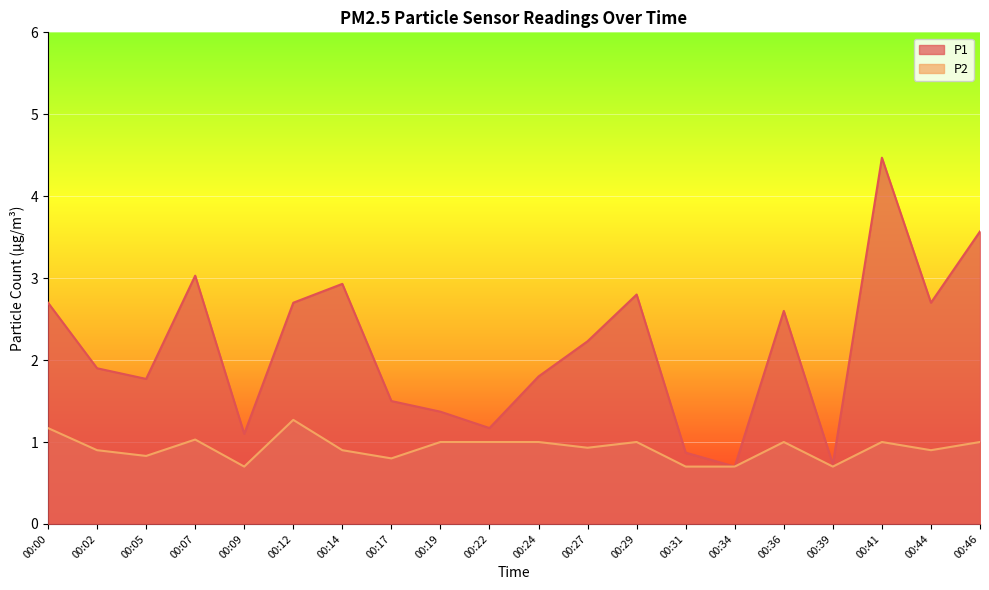

At how many categories does at least one series exceed 0?

20